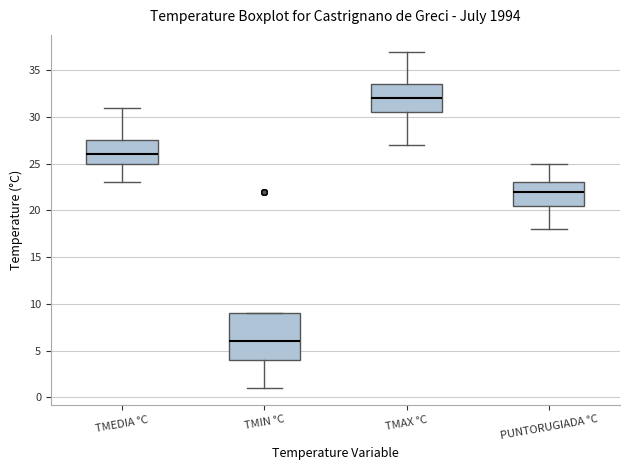

Reading left to right, transcribe this box plot: for each box, give where its median line is, the range the box spans, and where its two whiskers end, as read against the y-axis. The values are not printed on the chart, so give them approximately, as read against the axis.

TMEDIA °C: median 26.0, box 25.0 to 27.5, whiskers 23.0 to 31.0
TMIN °C: median 6.0, box 4.0 to 9.0, whiskers 1.0 to 9.0
TMAX °C: median 32.0, box 30.5 to 33.5, whiskers 27.0 to 37.0
PUNTORUGIADA °C: median 22.0, box 20.5 to 23.0, whiskers 18.0 to 25.0